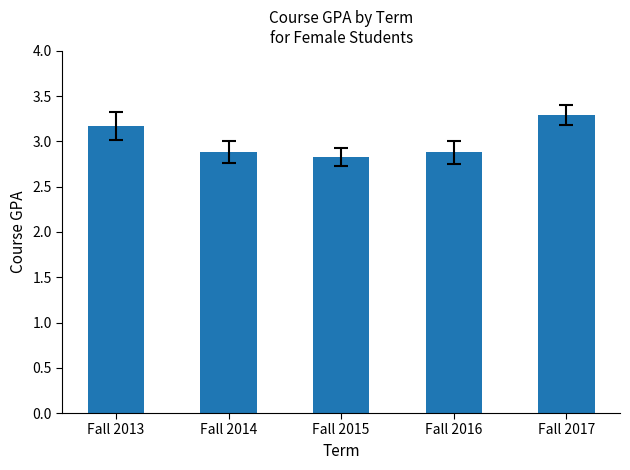

The chart shows a value of 4.3 at Fall 2014. True or false?

False